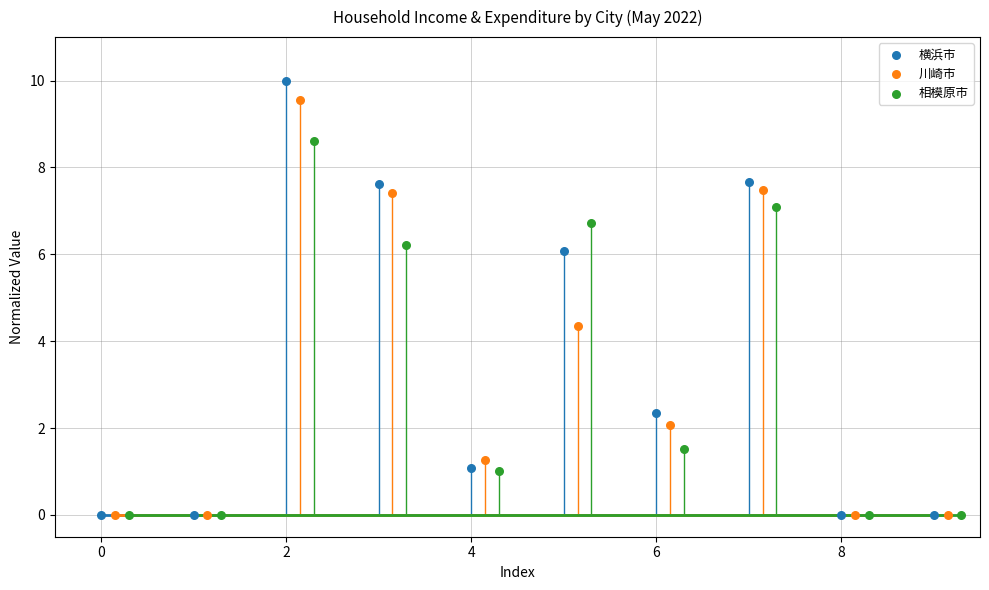

Which series has the largest Y range (max minus min)?

横浜市